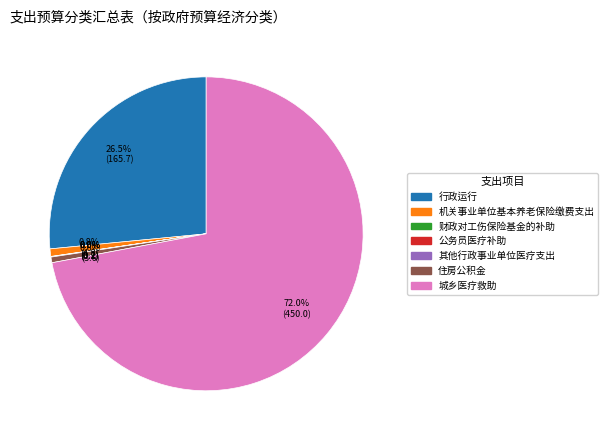

To the nearest percent, what percentage of the pie is 机关事业单位基本养老保险缴费支出?

1%